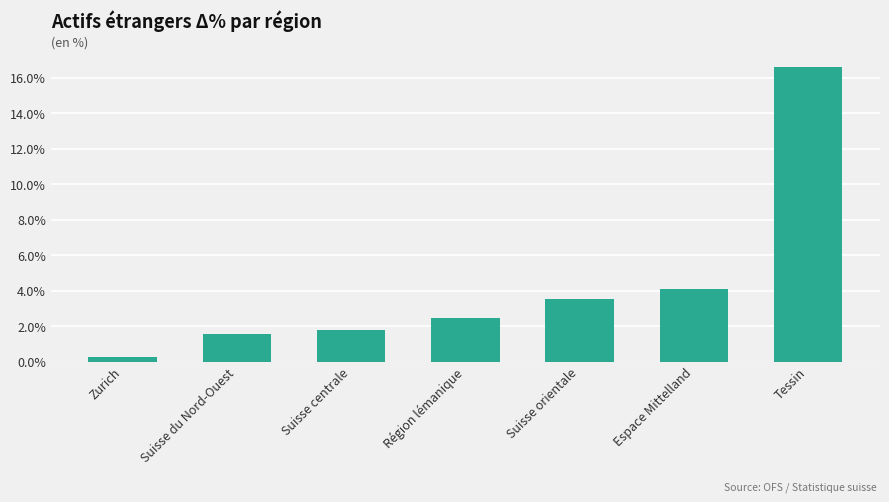

Are the bars horizontal?

No